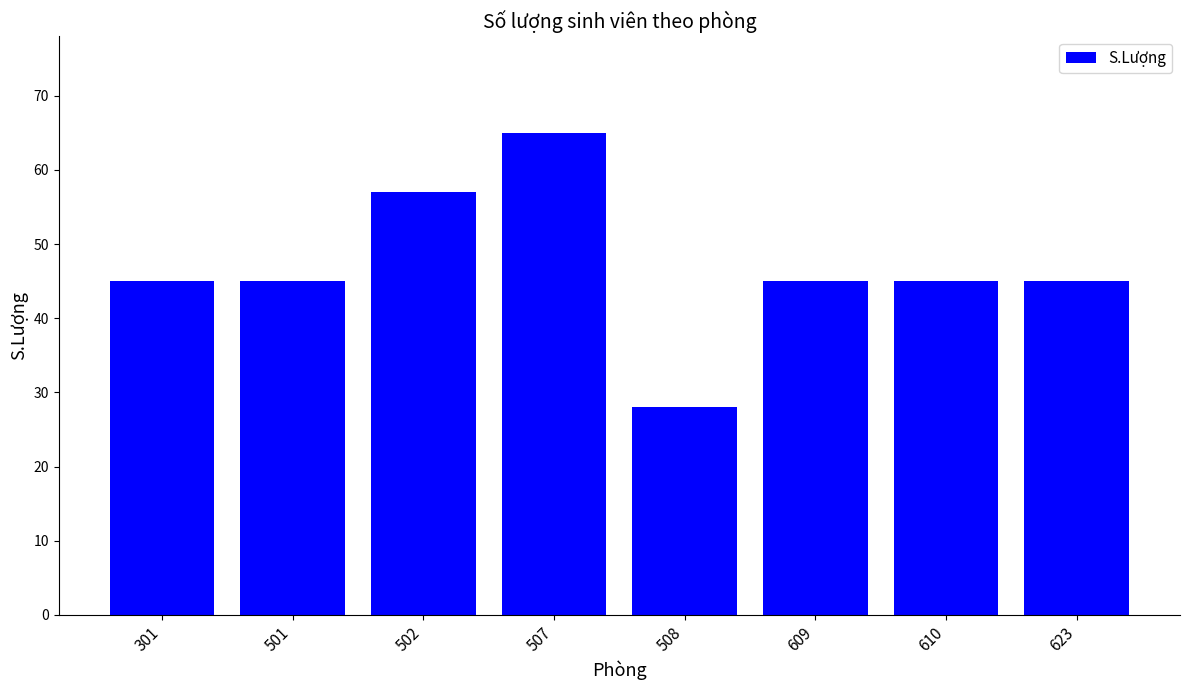

Approximately how many times larger is the value at 301 compared to 502?

0.8